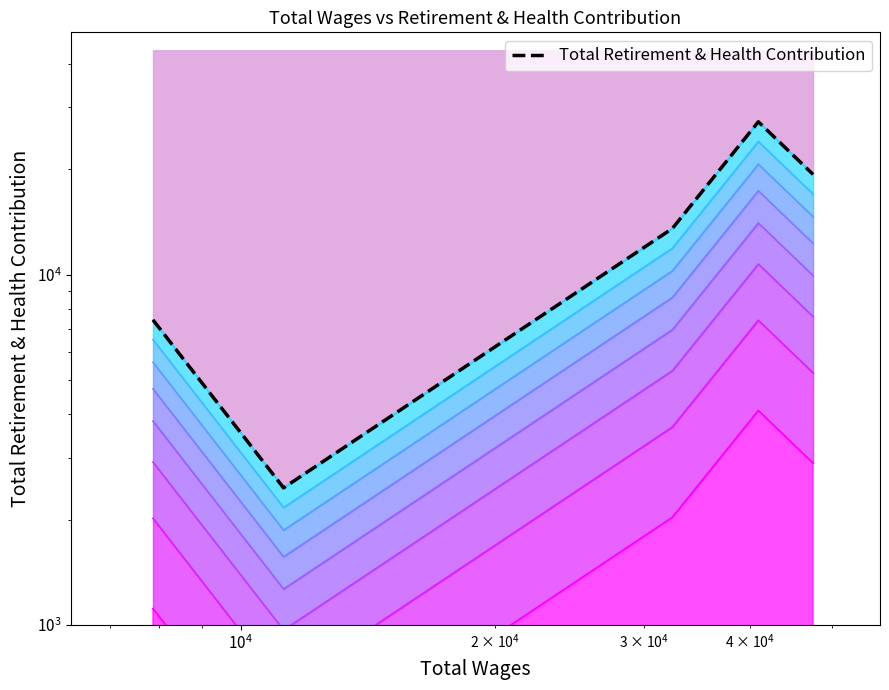

What is the value of the 4th point from the left?

27294